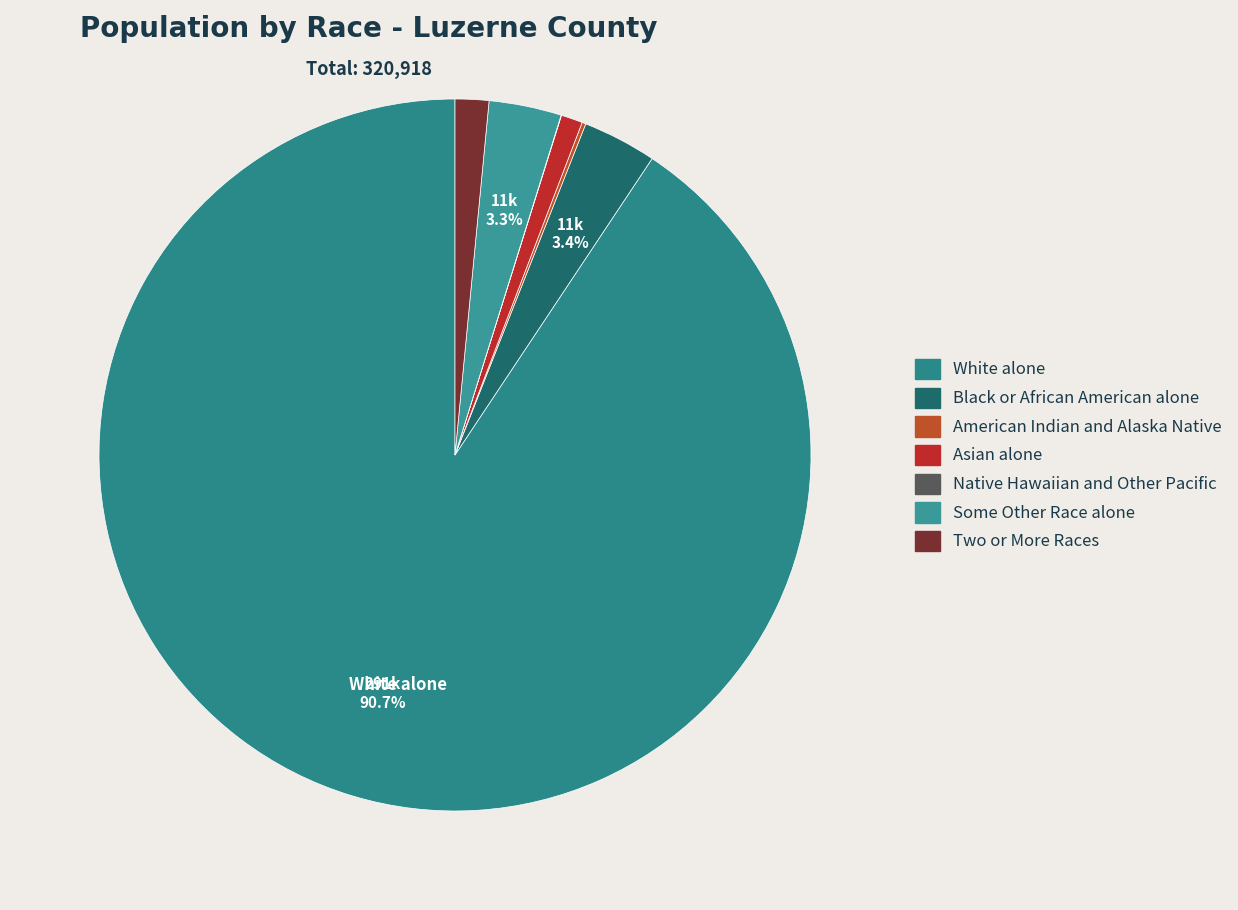

How many slices are in this pie chart?

7